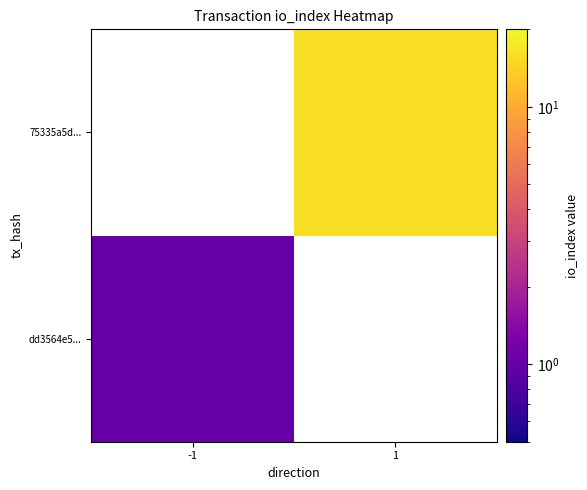

At which label does 75335a5d... reach its minimum?

-1